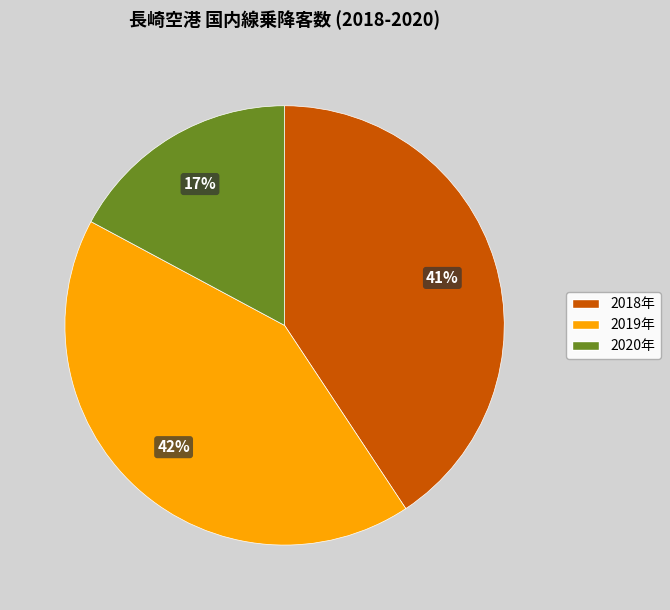

Which has a higher value, 2020年 or 2019年?

2019年